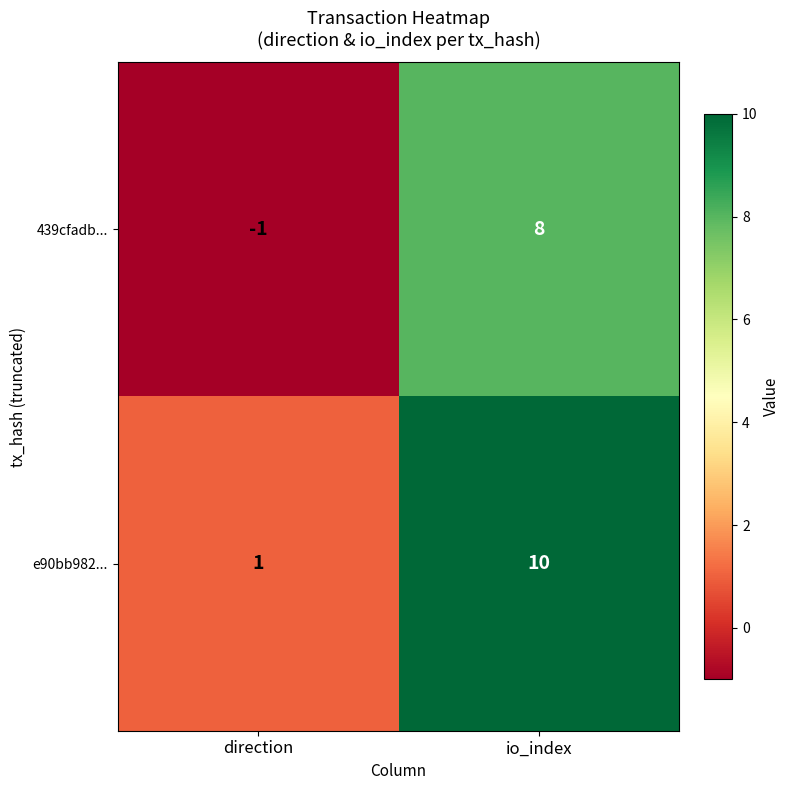

The e90bb982... series shows 2 at io_index. True or false?

False